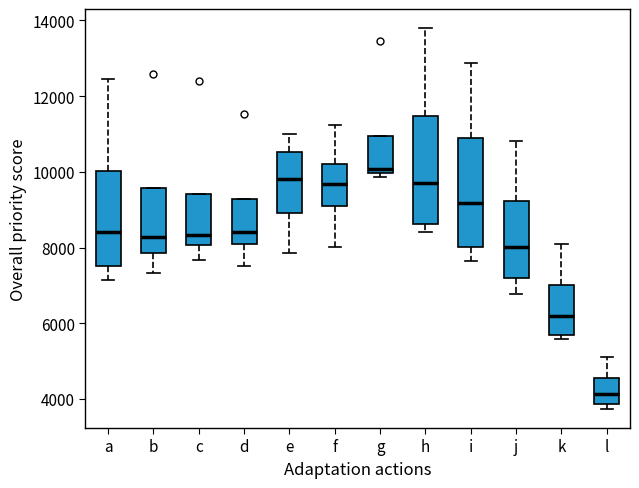

Where does the lower whisker of the box for i end on the y-axis? The values are not printed on the chart, so give them approximately, as read against the axis.

7600